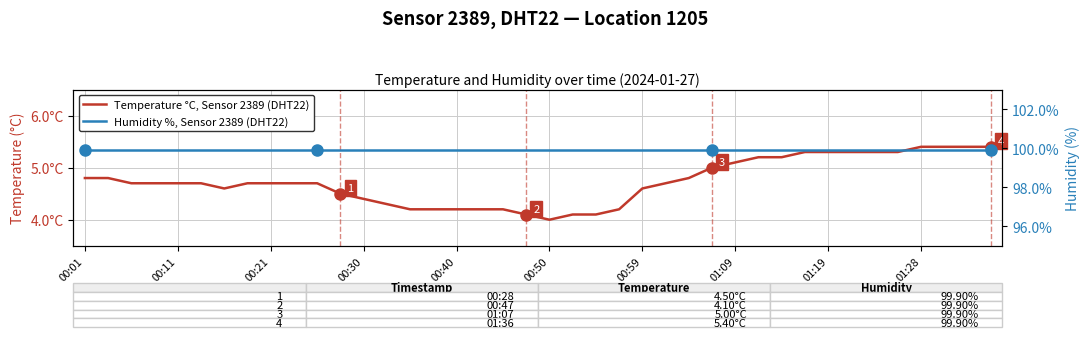

True or false: Humidity %, Sensor 2389 (DHT22) has more than 0 points higher than both neighbors.

False